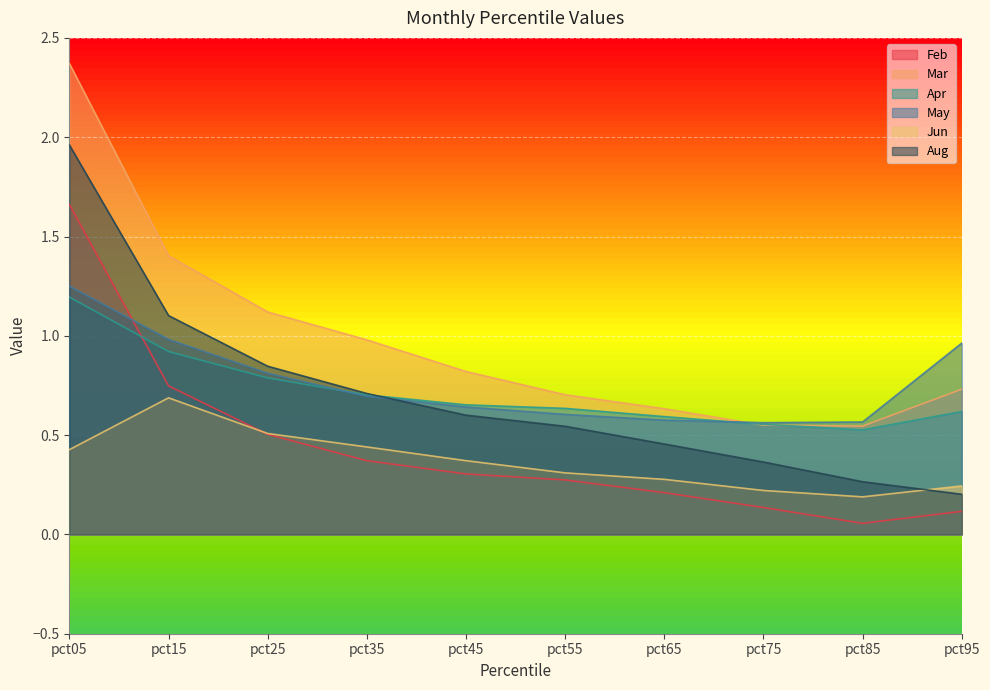

What is the average value of the Mar series?

1.0